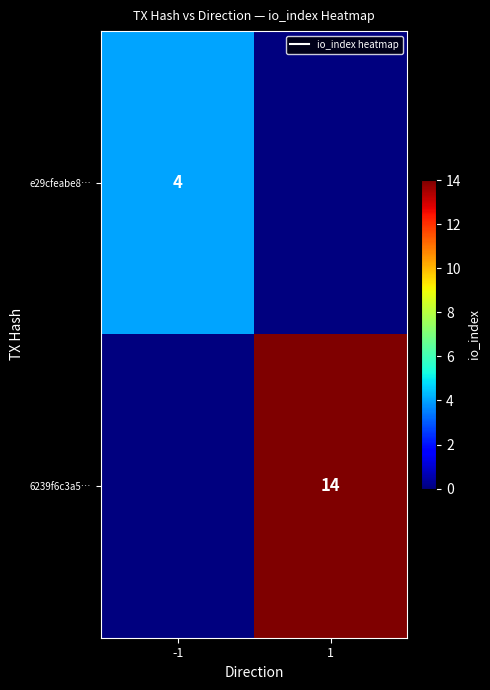

At how many categories does at least one series exceed 8?

1